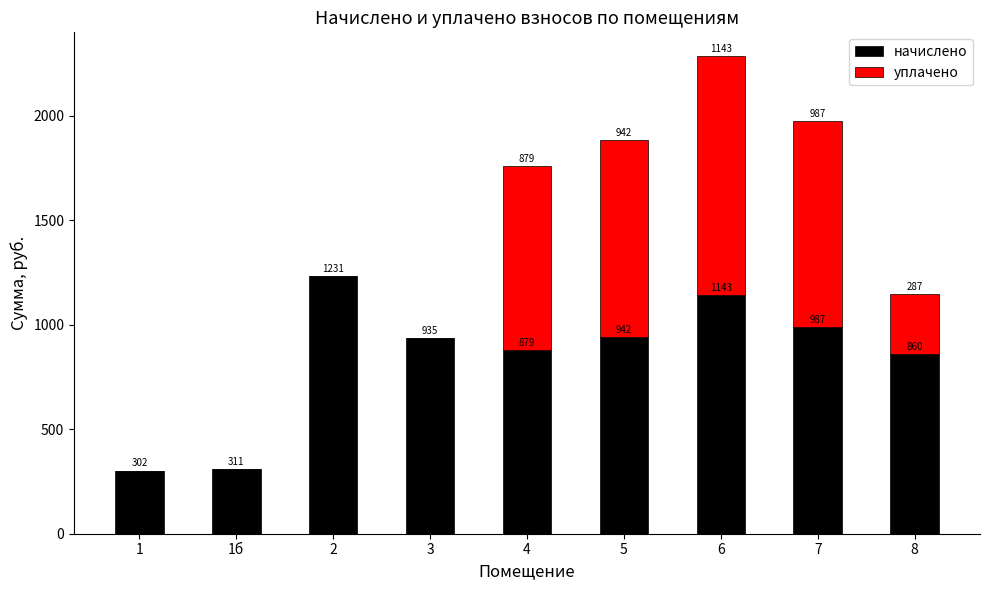

Is it true that начислено equals 1250.9 at 4?

False